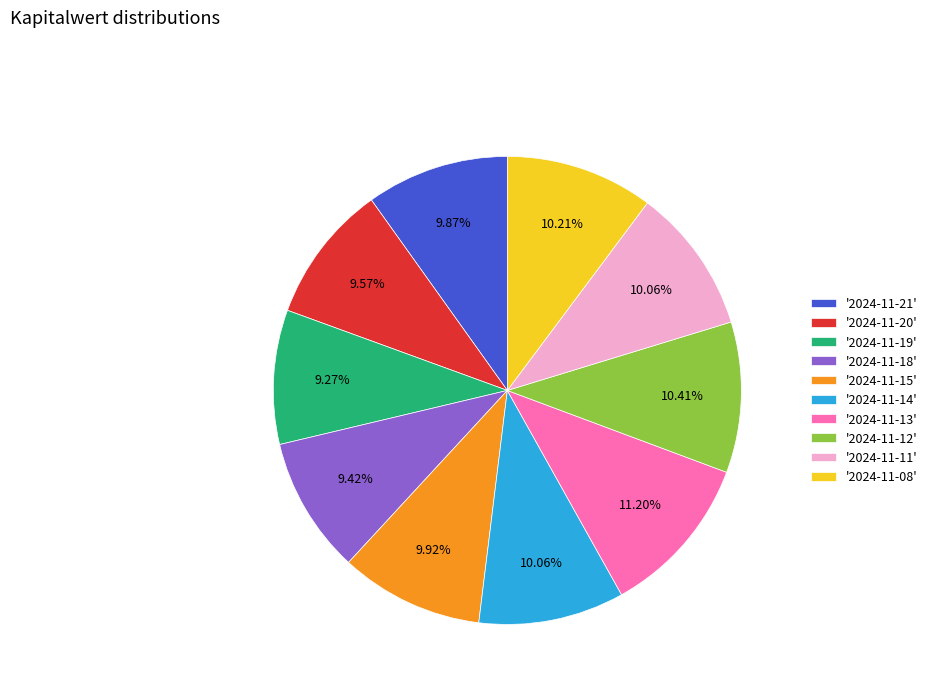

Do '2024-11-19' and '2024-11-14' together represent more than half of the pie?

No